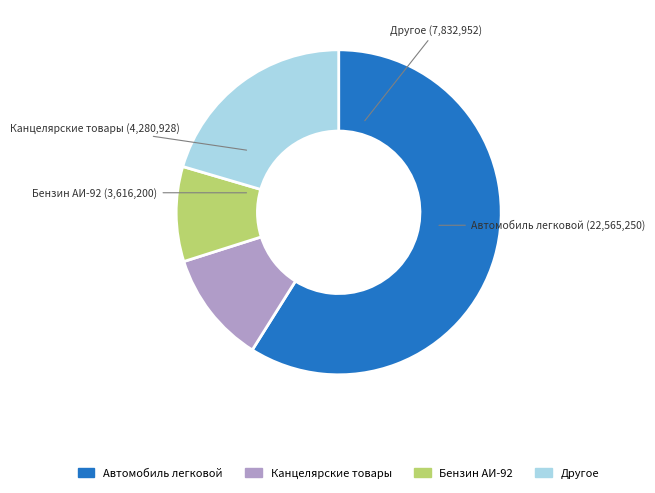

Is it true that Автомобиль легковой is 59% of the pie?

True